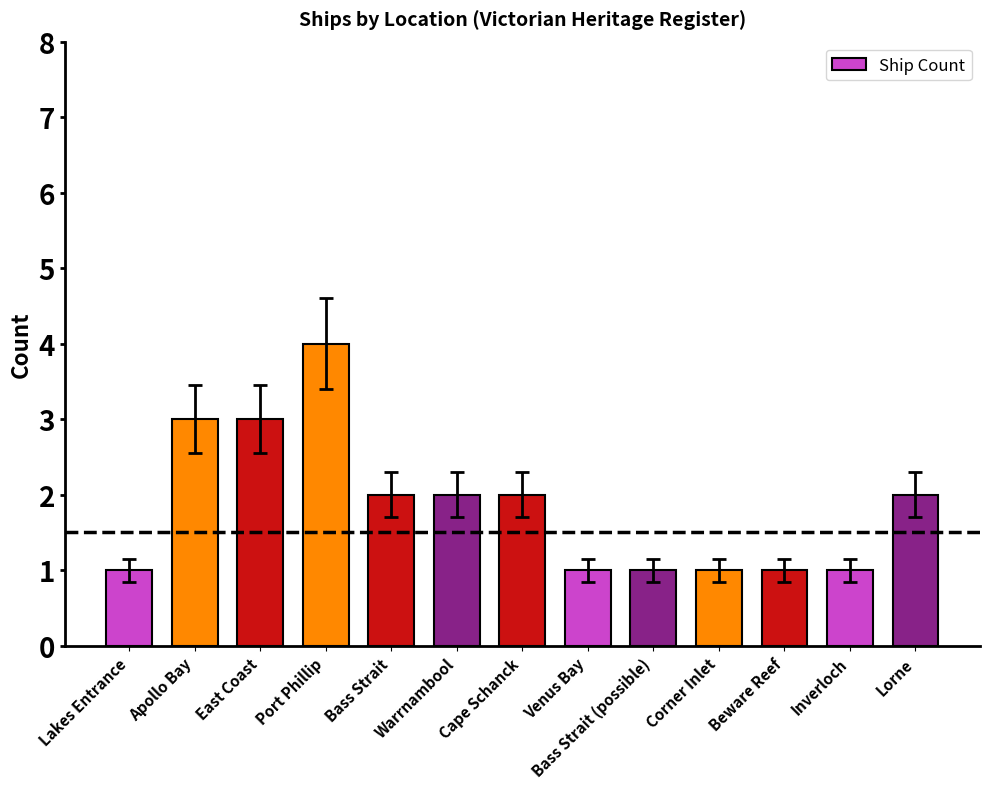

Which category has the highest value across all series?

Port Phillip